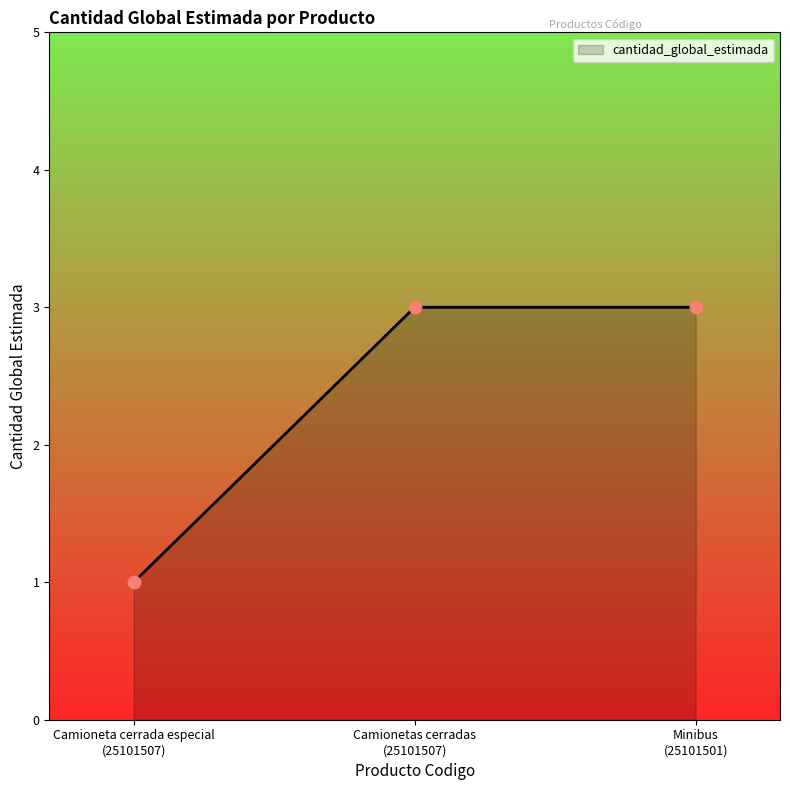

What is the maximum value shown in the chart?

3